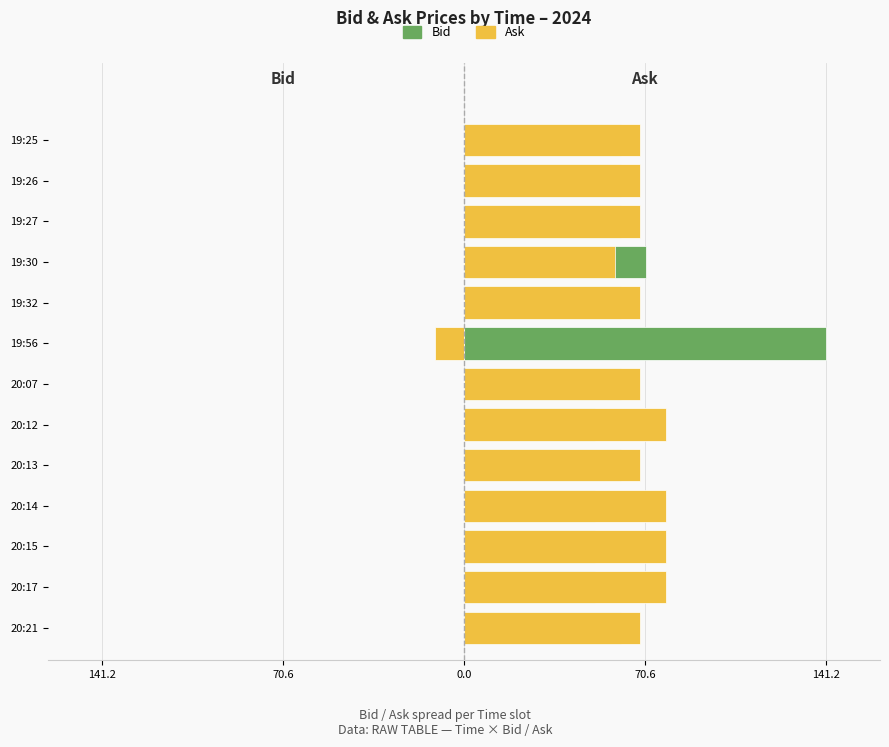

Reading left to right, list all the values displayed in this chart.

Bid: 61.2	51.2	51.2	51.2	61.2	51.2	61.2	141.2	61.2	71.2	61.2	61.2	61.2
Ask: 68.8	78.8	78.8	78.8	68.8	78.8	68.8	-11.2	68.8	58.8	68.8	68.8	68.8